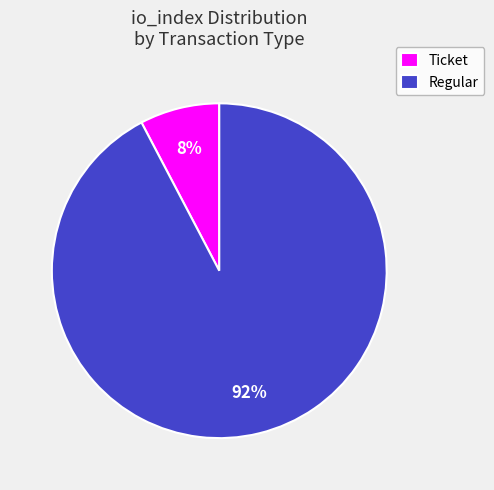

Combined, do Regular and Ticket account for over 50%?

Yes